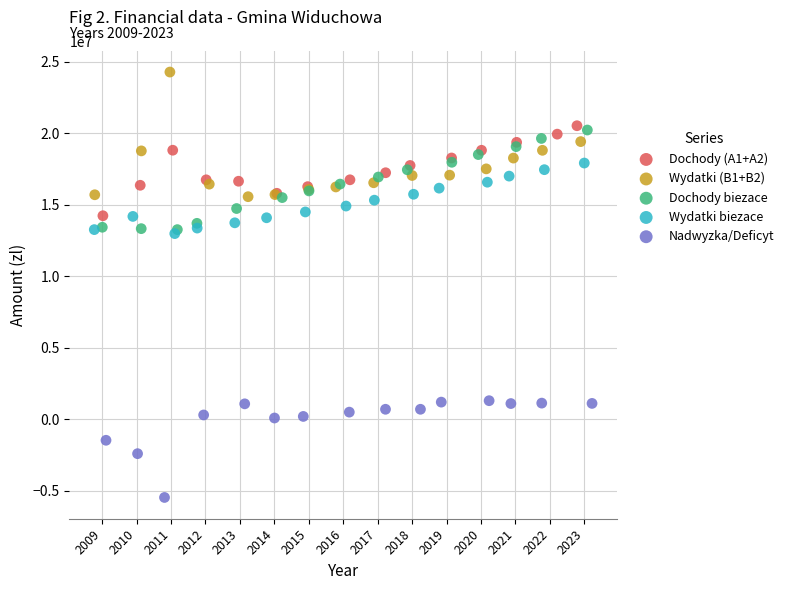

Which series contains the lowest Y value?

Nadwyzka/Deficyt